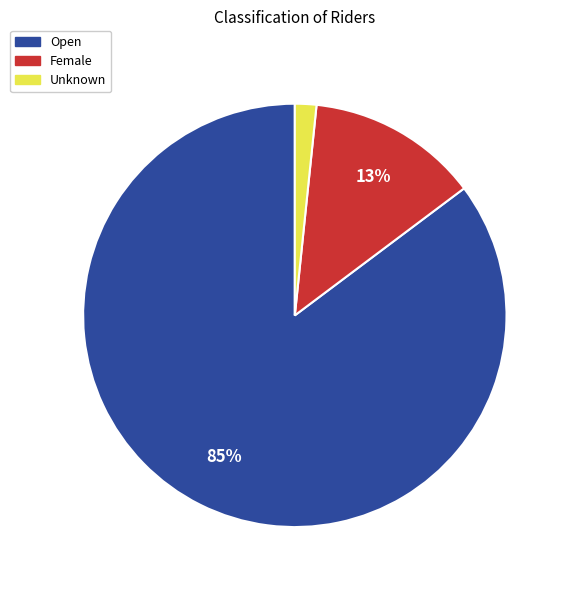

Combined, do Open and Unknown account for over 50%?

Yes